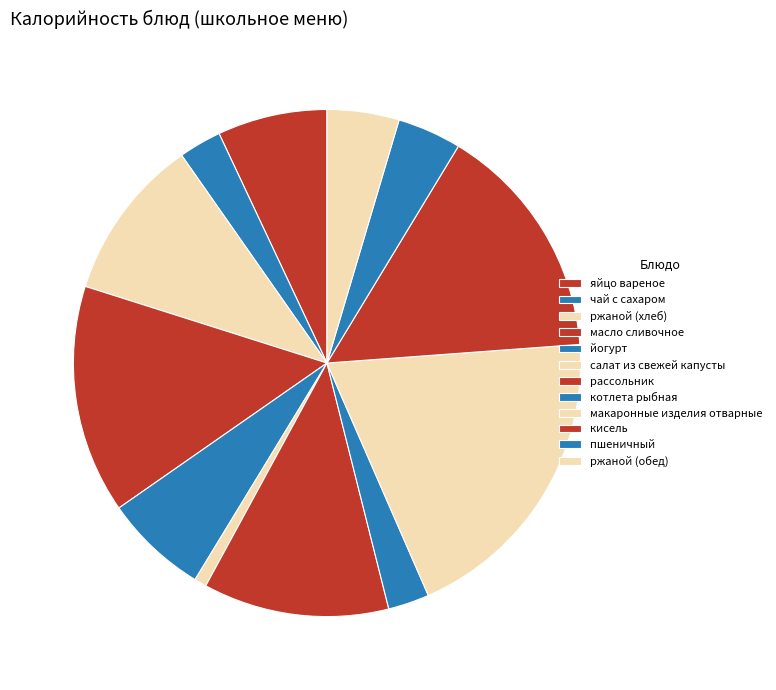

Between рассольник and масло сливочное, which is larger?

масло сливочное